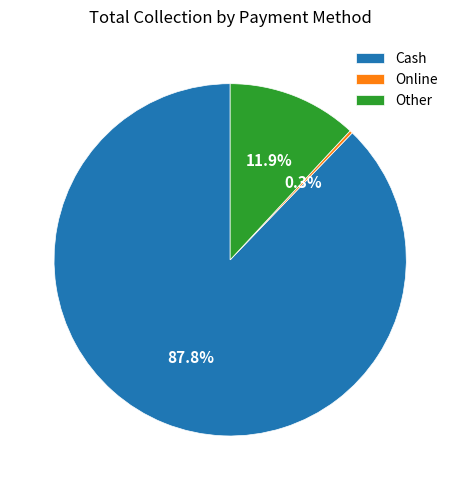

Between Cash and Other, which is larger?

Cash